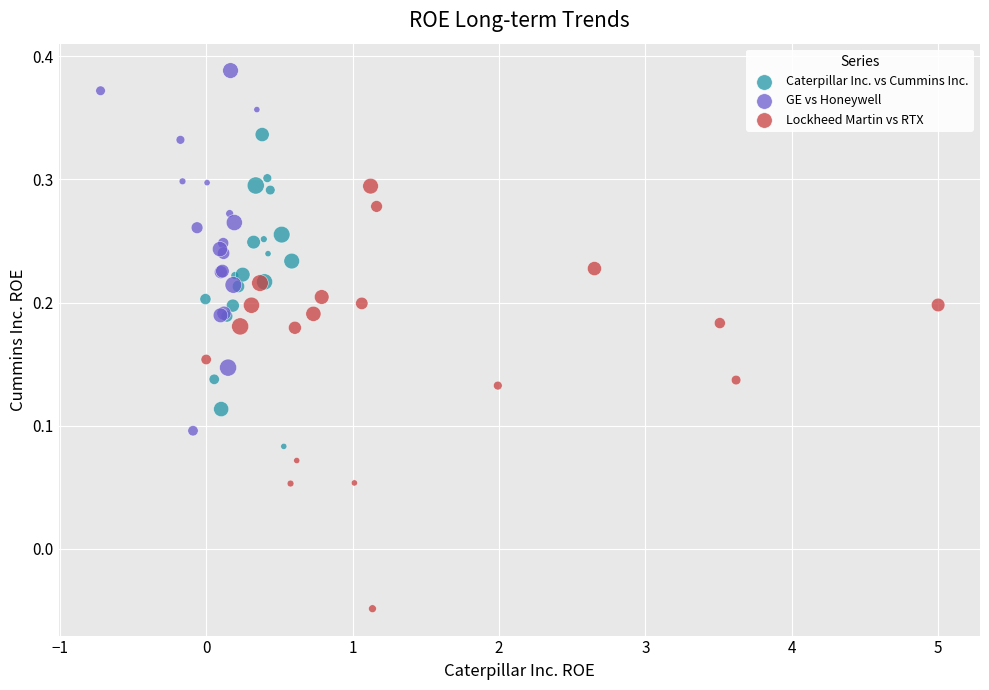

Which series reaches the maximum Y coordinate?

GE vs Honeywell